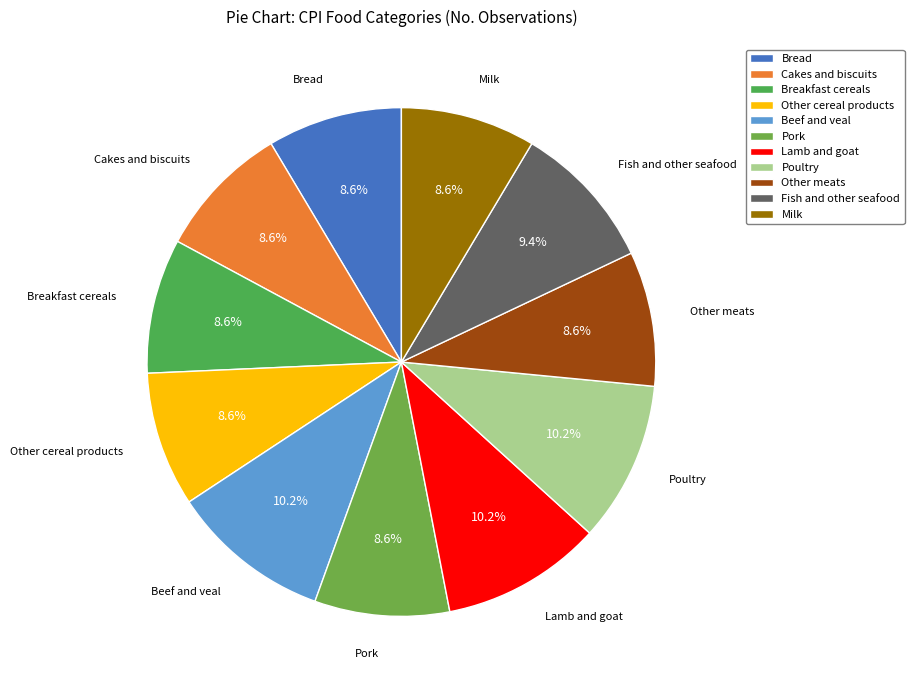

To the nearest percent, what is the combined percentage of Cakes and biscuits and Poultry?

19%